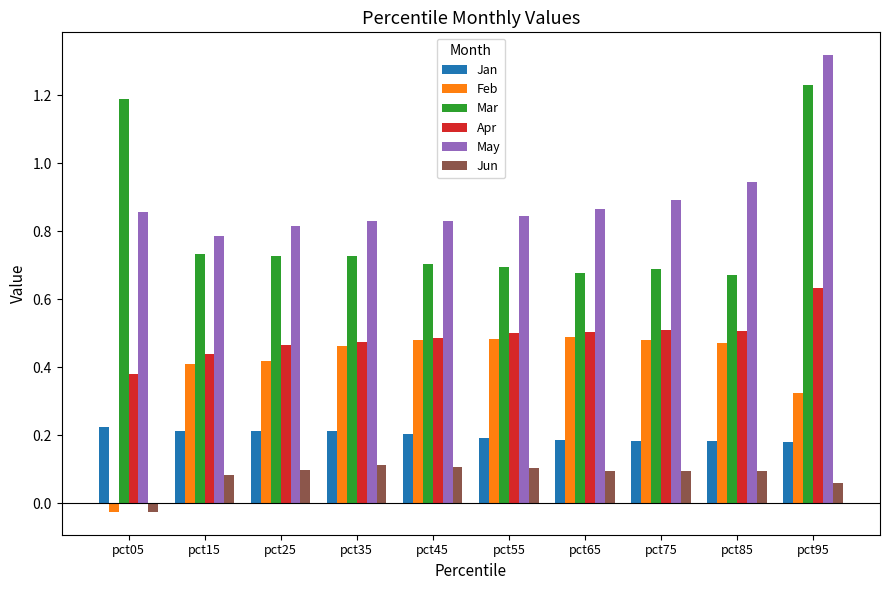

Which series has the largest total across all categories?

May